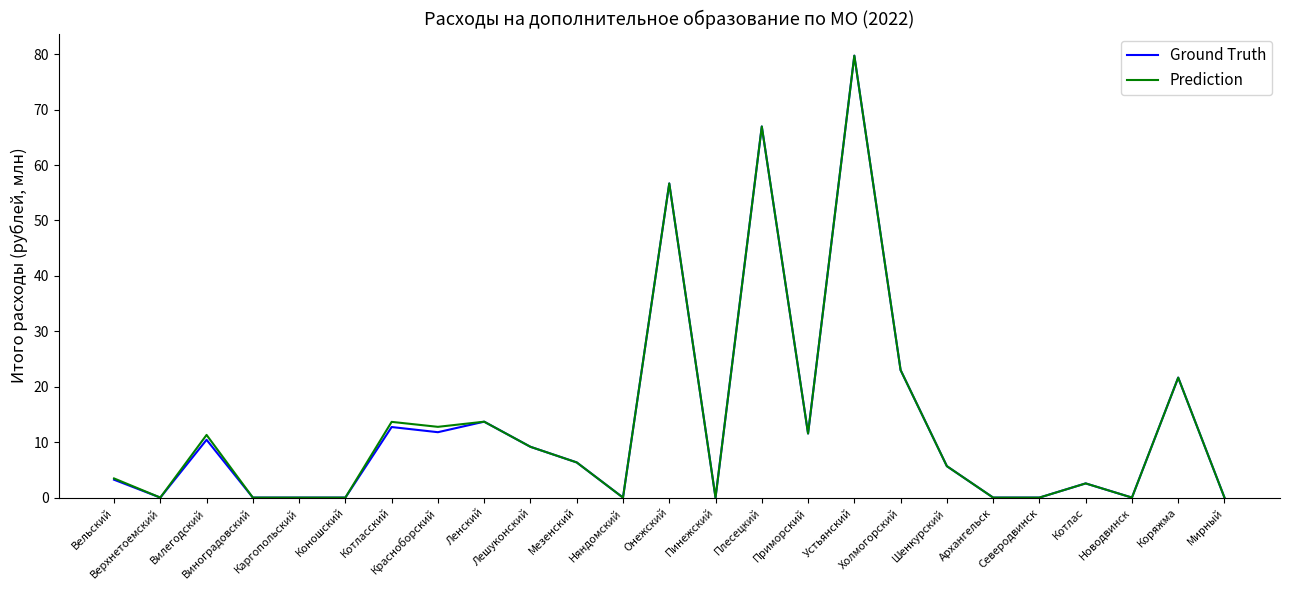

Reading right to left, list all the values displayed in this chart.

Ground Truth: 0.0	21.6	0.0	2.6	0.0	0.0	5.7	23.0	79.7	11.6	67.0	0.0	56.7	0.0	6.3	9.2	13.7	11.8	12.7	0.0	0.0	0.0	10.4	0.0	3.2
Prediction: 0.0	21.6	0.0	2.6	0.0	0.0	5.7	23.0	79.7	11.6	67.0	0.0	56.7	0.0	6.3	9.2	13.7	12.8	13.7	0.0	0.0	0.0	11.3	0.0	3.5